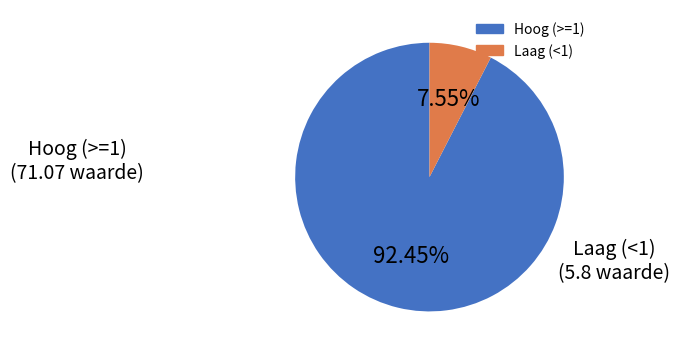

How many segments does this pie chart have?

2